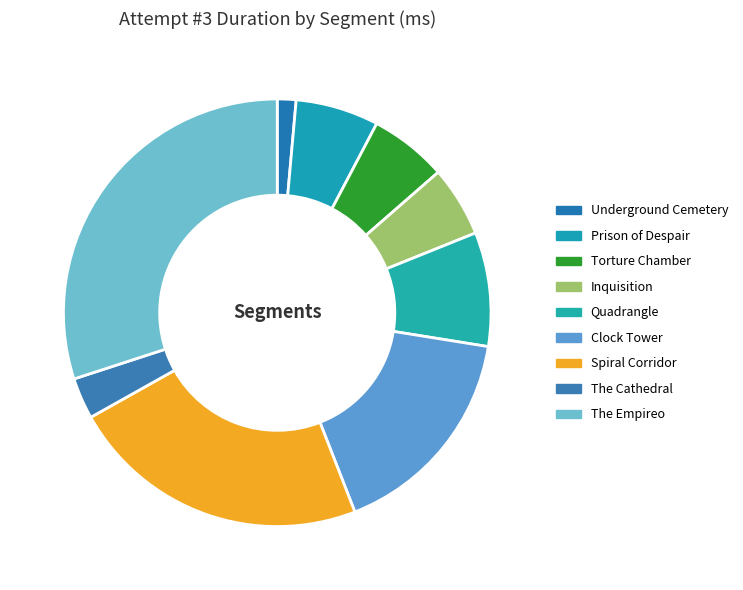

Does any single category account for the majority?

No